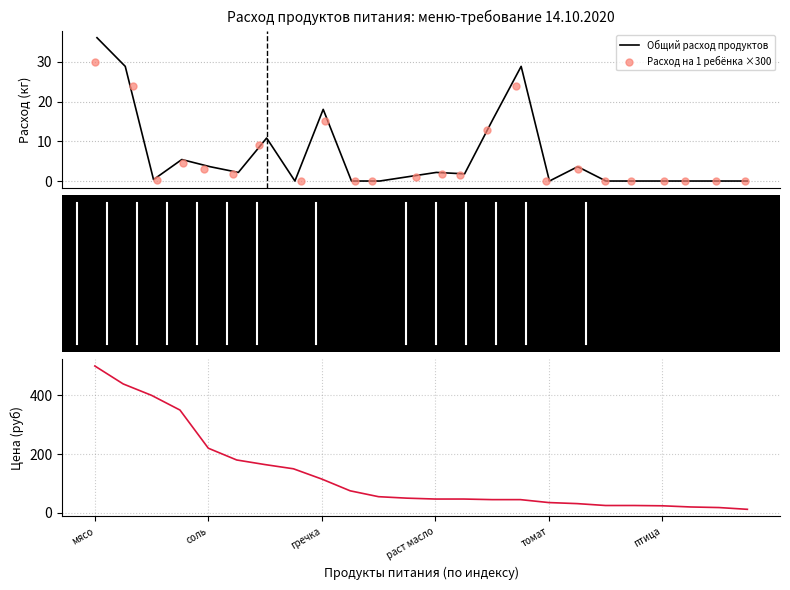

What are all the series names shown in the legend?

Общий расход продуктов, Расход на 1 ребёнка ×300, Цена (руб)